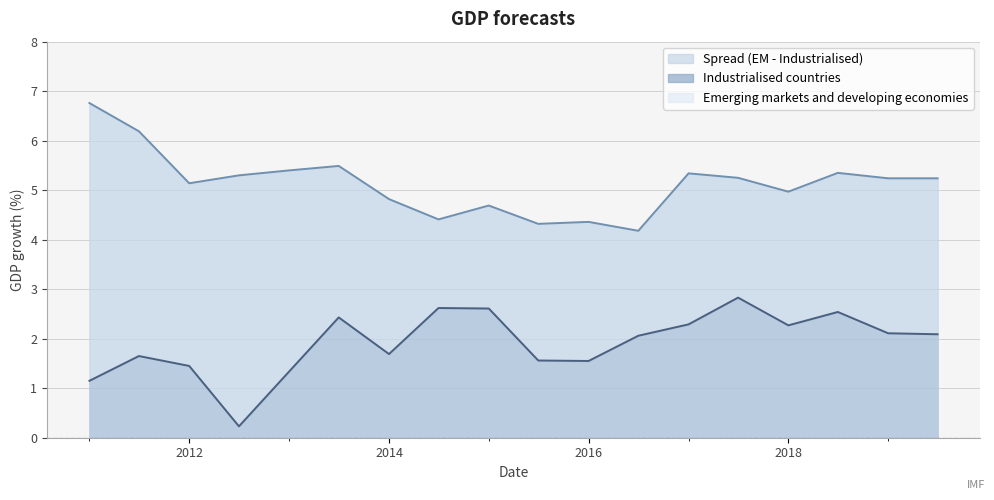

Which category has the lowest value across all series?

41091